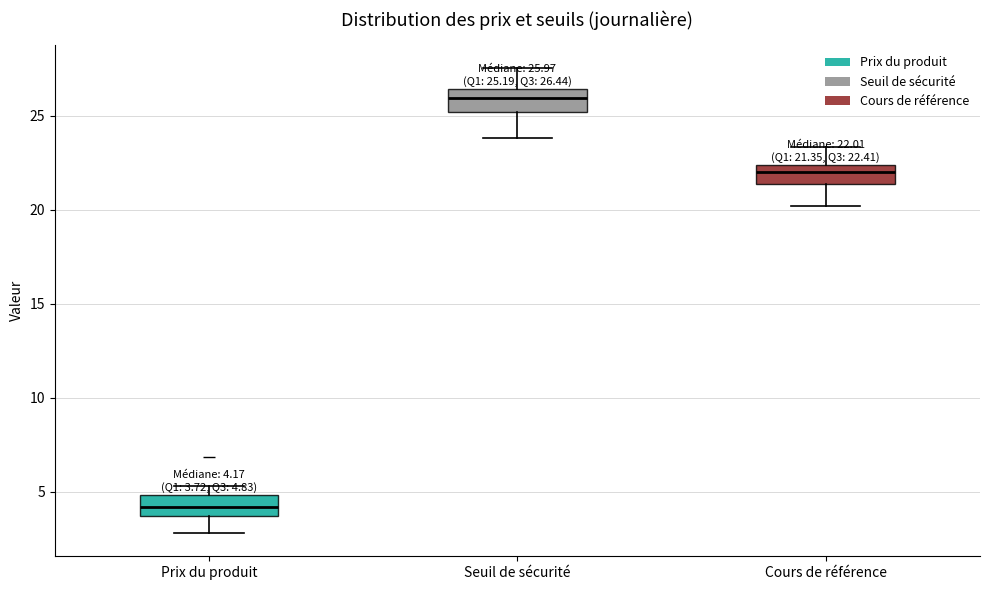

Which box has the lowest median line?

Prix du produit